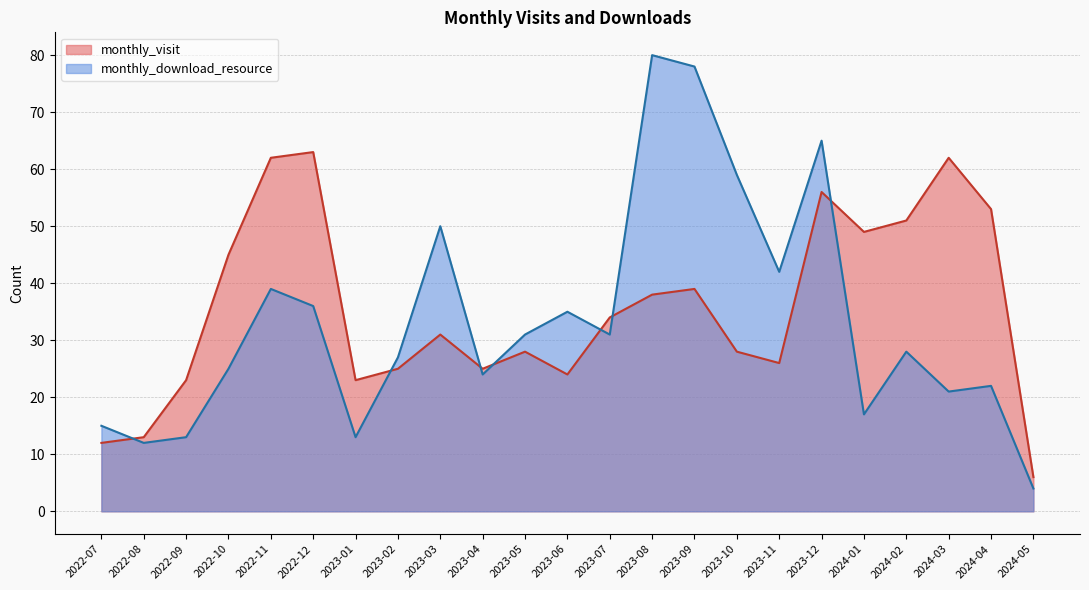

Reading left to right, extract all data points from this chart.

monthly_visit: 12	13	23	45	62	63	23	25	31	25	28	24	34	38	39	28	26	56	49	51	62	53	6
monthly_download_resource: 15	12	13	25	39	36	13	27	50	24	31	35	31	80	78	59	42	65	17	28	21	22	4